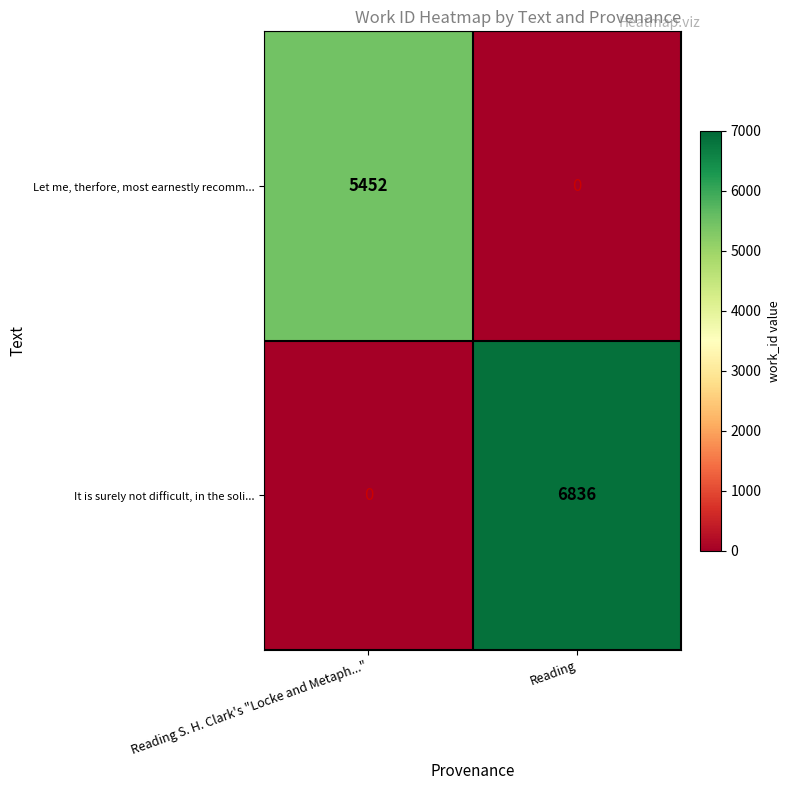

How many positive values does the Let me, therfore, most earnestly recomm... series have?

1